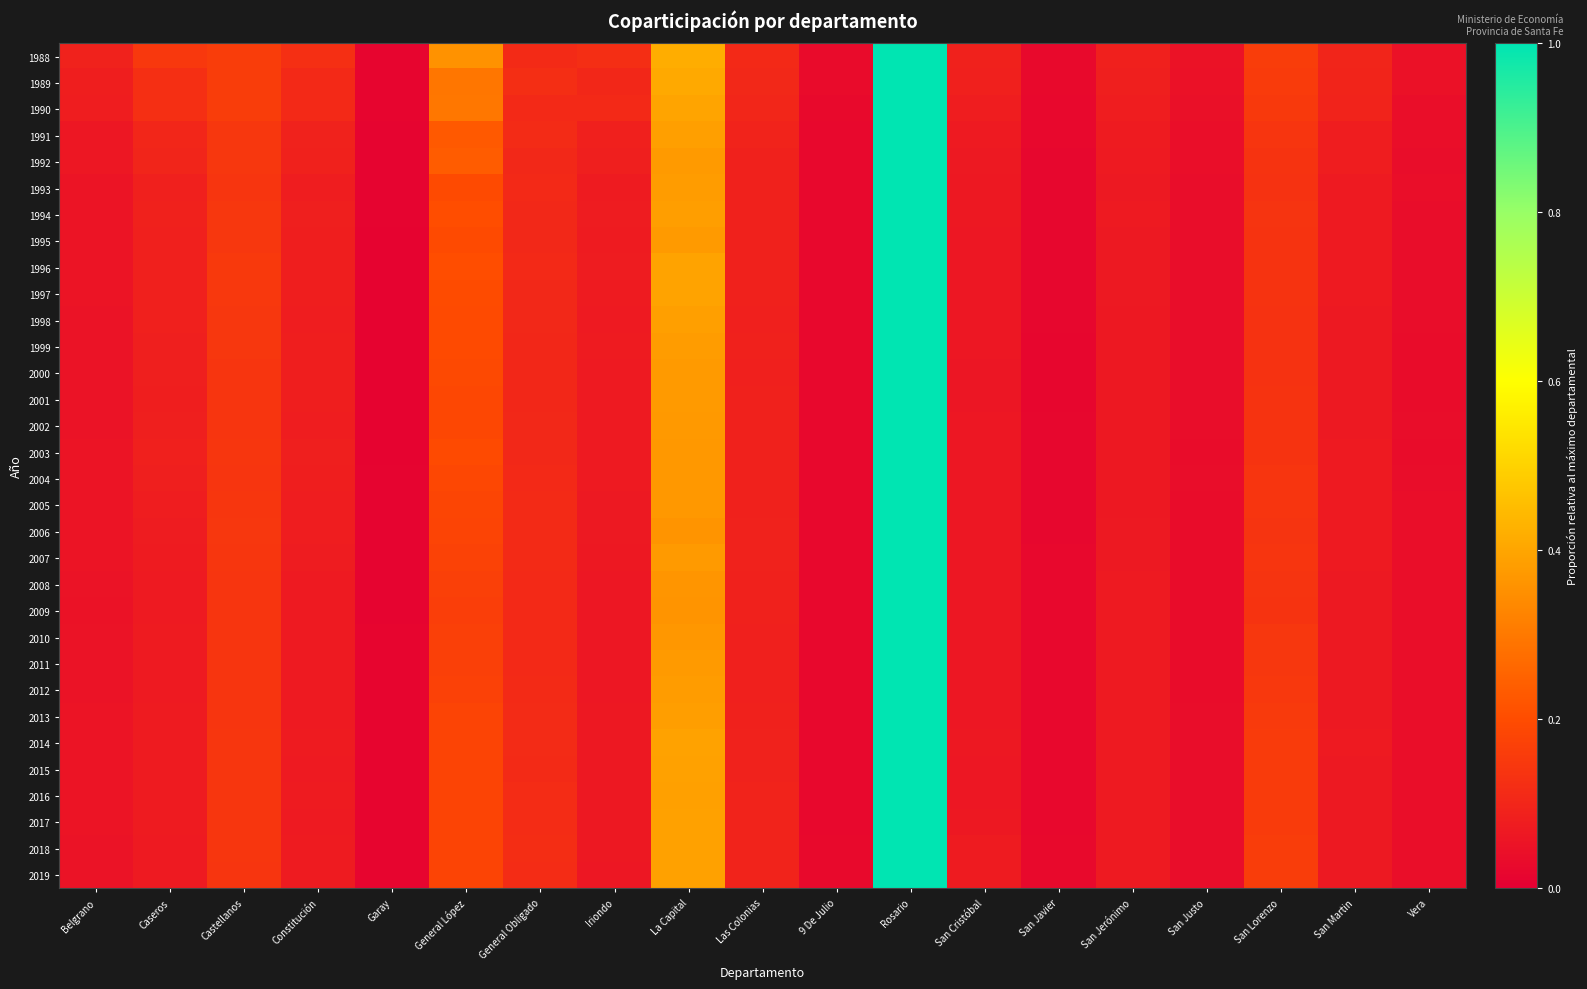

At Caseros, list the series in order from smallest to largest.

2009, 2011, 2012, 2008, 2019, 2018, 2017, 2010, 2013, 2014, 2015, 2016, 2007, 2006, 2005, 2001, 2002, 2004, 2000, 1999, 1998, 2003, 1997, 1995, 1993, 1996, 1994, 1992, 1991, 1989, 1990, 1988